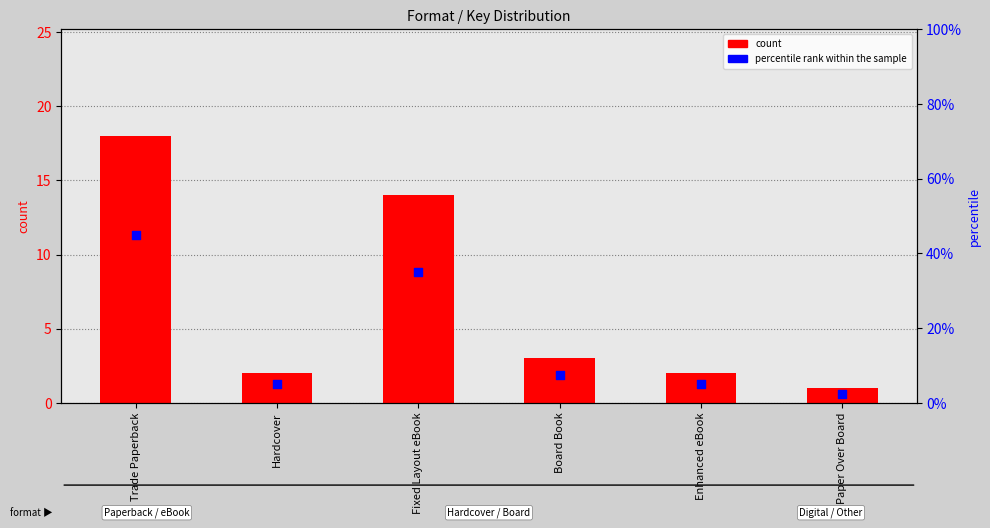

Which series has the largest total across all categories?

percentile rank within the sample